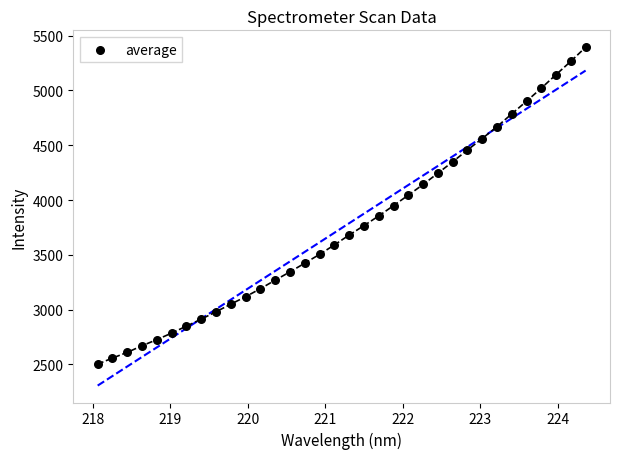

What is the range of X values (max minus min)?

6.3